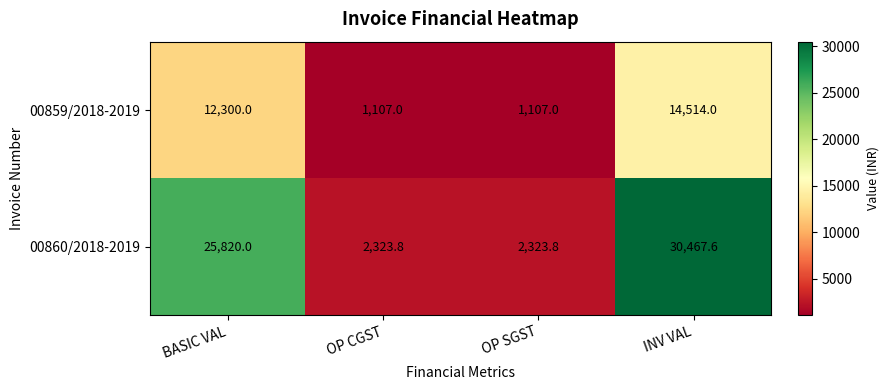

Rank the series by their average value, from highest to lowest.

00860/2018-2019, 00859/2018-2019